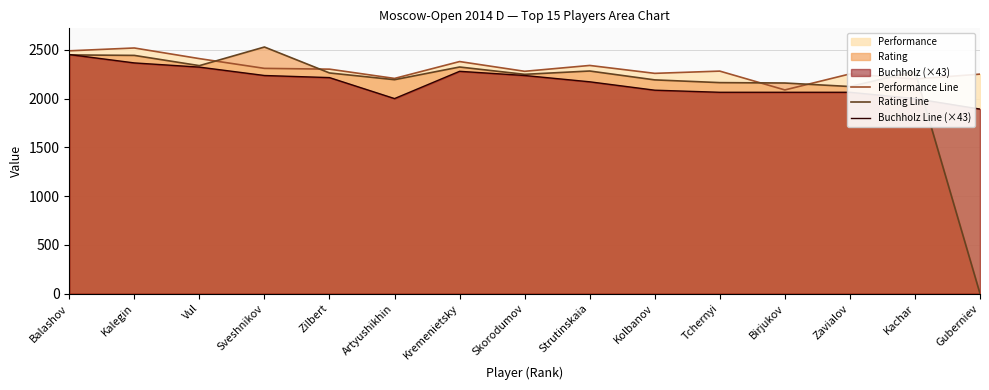

Between Sveshnikov and Kremenietsky, which is larger?

Kremenietsky